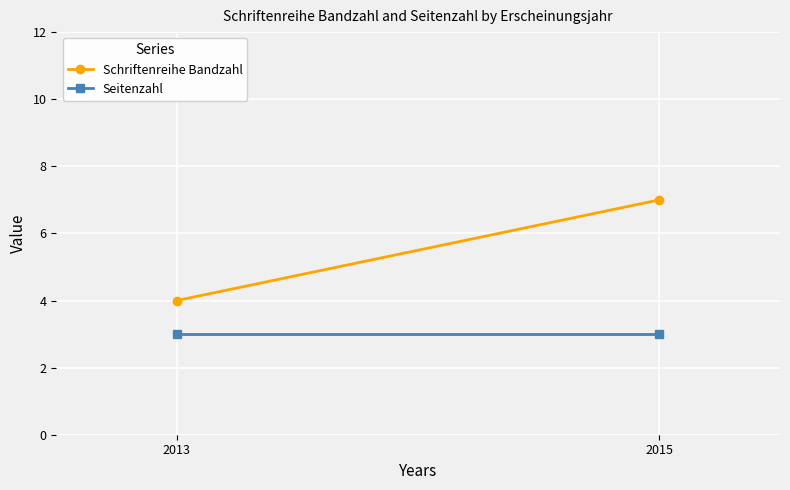

List the labels in order of Seitenzahl value, largest first.

2013, 2015